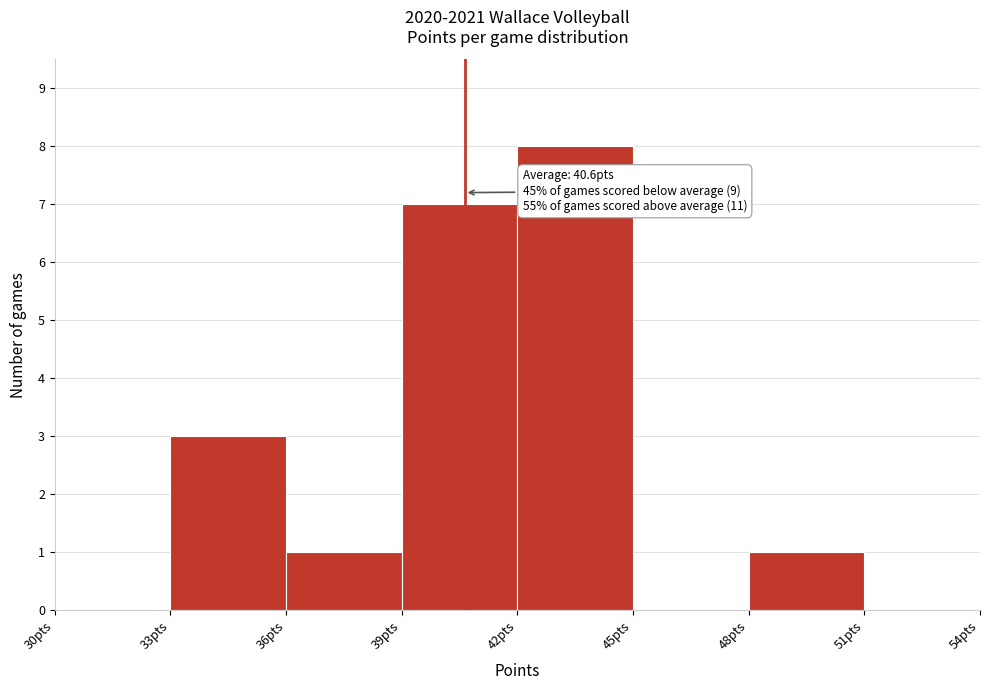

Which range on the x-axis has the tallest bar?

42 to 45